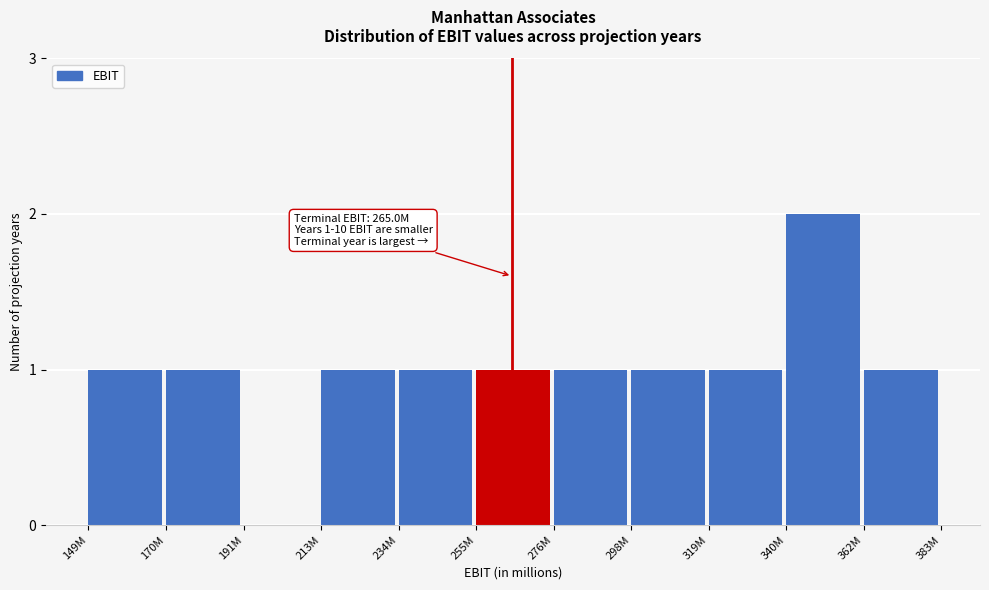

Reading right to left, transcribe all the data shown in this chart.

362M=1	340M=2	319M=1	298M=1	276M=1	255M=1	234M=1	213M=1	191M=0	170M=1	149M=1